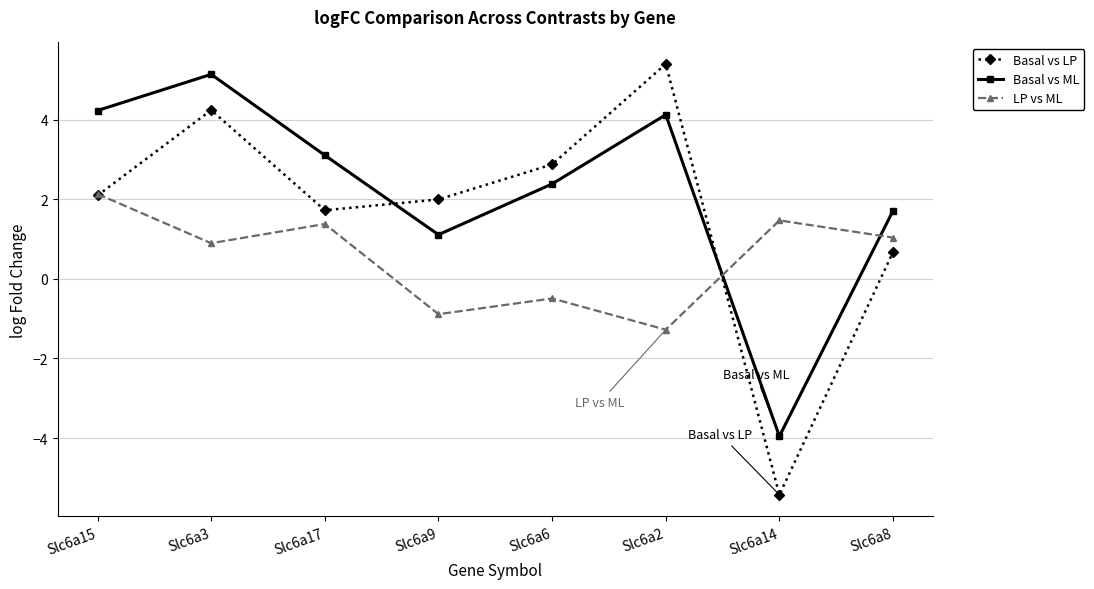

Reading left to right, list all the values displayed in this chart.

Basal vs LP: Slc6a15=2.1	Slc6a3=4.2	Slc6a17=1.7	Slc6a9=2.0	Slc6a6=2.9	Slc6a2=5.4	Slc6a14=-5.4	Slc6a8=0.7
Basal vs ML: Slc6a15=4.2	Slc6a3=5.1	Slc6a17=3.1	Slc6a9=1.1	Slc6a6=2.4	Slc6a2=4.1	Slc6a14=-4.0	Slc6a8=1.7
LP vs ML: Slc6a15=2.1	Slc6a3=0.9	Slc6a17=1.4	Slc6a9=-0.9	Slc6a6=-0.5	Slc6a2=-1.3	Slc6a14=1.5	Slc6a8=1.0